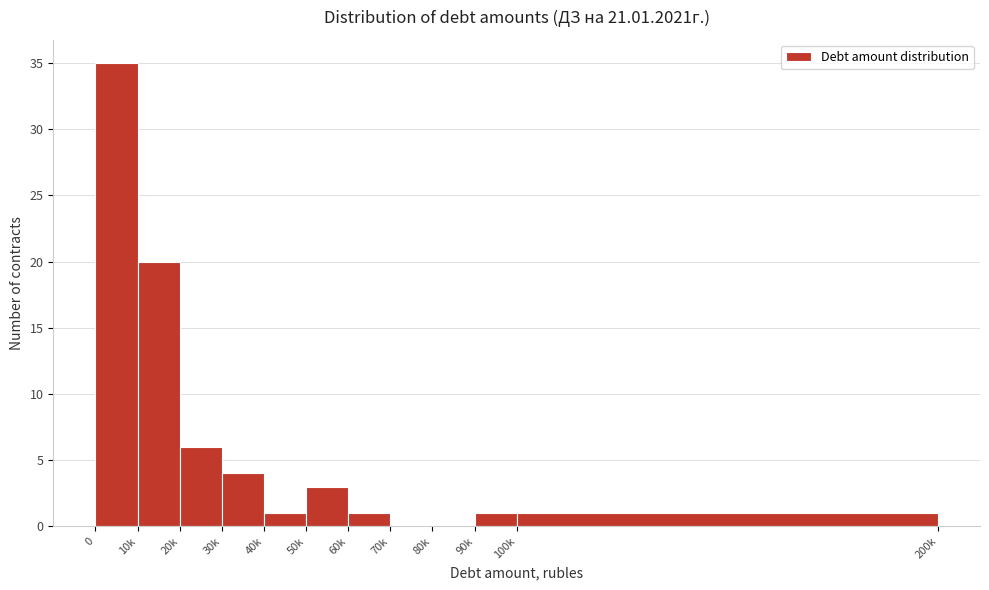

Reading right to left, extract all data points from this chart.

100k=1	90k=1	80k=0	70k=0	60k=1	50k=3	40k=1	30k=4	20k=6	10k=20	0=35